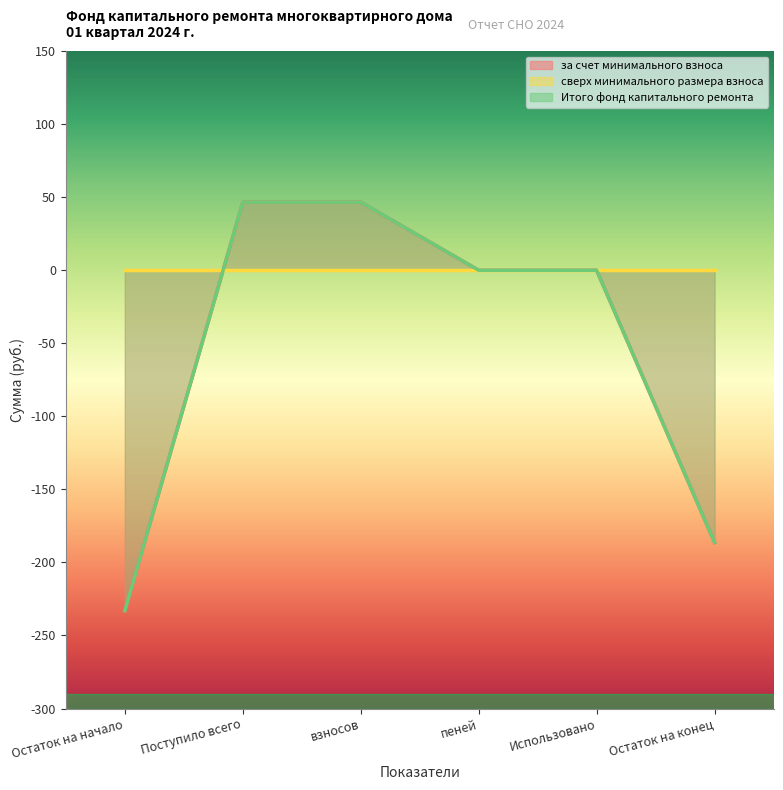

What is the difference between the maximum and minimum values in the за счет минимального взноса series?

279.7